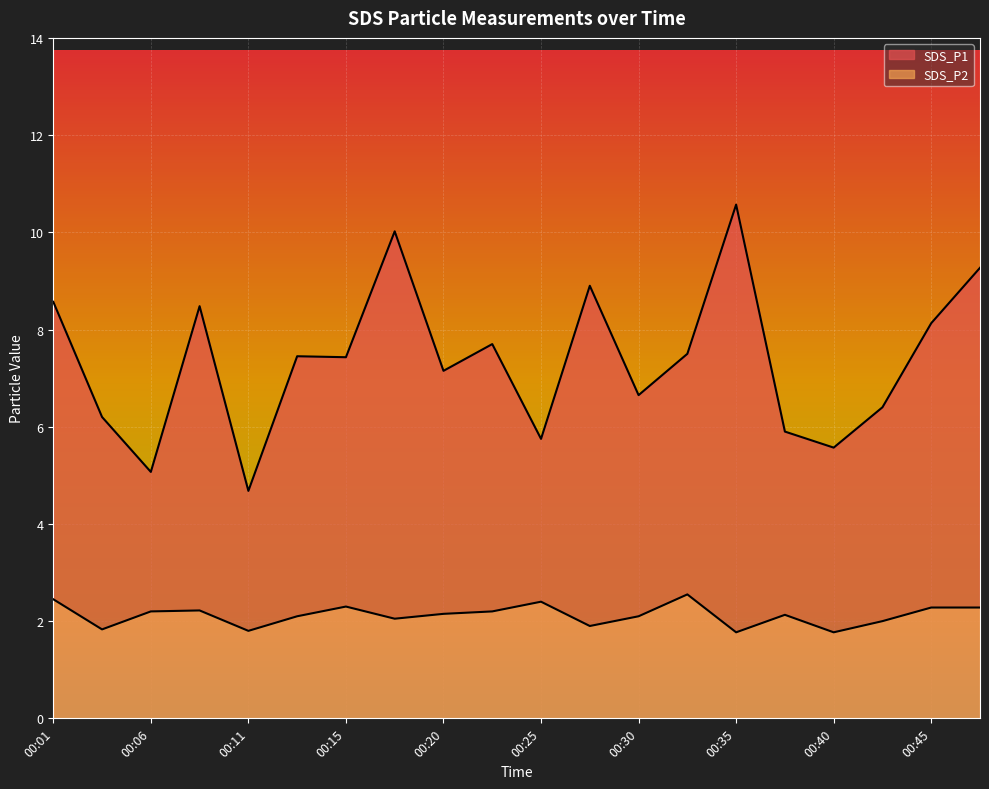

Between 00:06 and 00:11, which is larger?

00:06